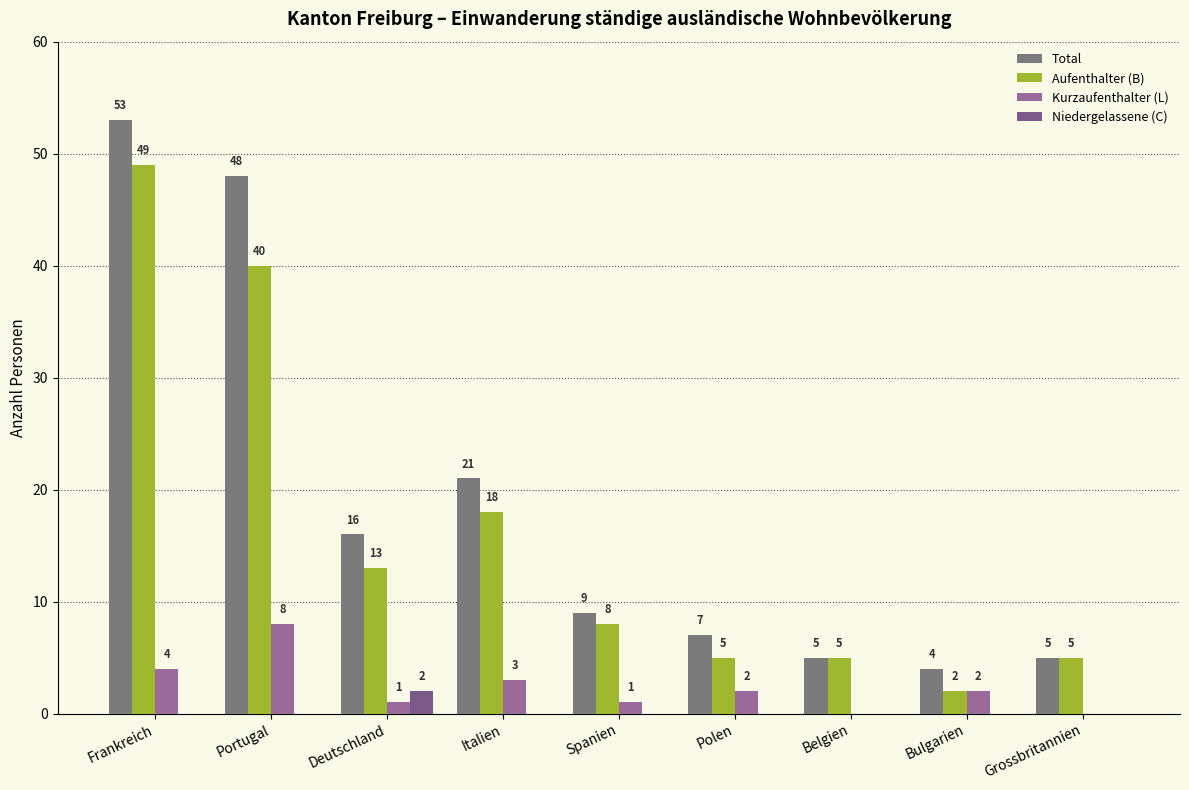

Reading left to right, extract all data points from this chart.

Total: Frankreich=53	Portugal=48	Deutschland=16	Italien=21	Spanien=9	Polen=7	Belgien=5	Bulgarien=4	Grossbritannien=5
Aufenthalter (B): Frankreich=49	Portugal=40	Deutschland=13	Italien=18	Spanien=8	Polen=5	Belgien=5	Bulgarien=2	Grossbritannien=5
Kurzaufenthalter (L): Frankreich=4	Portugal=8	Deutschland=1	Italien=3	Spanien=1	Polen=2	Belgien=0	Bulgarien=2	Grossbritannien=0
Niedergelassene (C): Frankreich=0	Portugal=0	Deutschland=2	Italien=0	Spanien=0	Polen=0	Belgien=0	Bulgarien=0	Grossbritannien=0